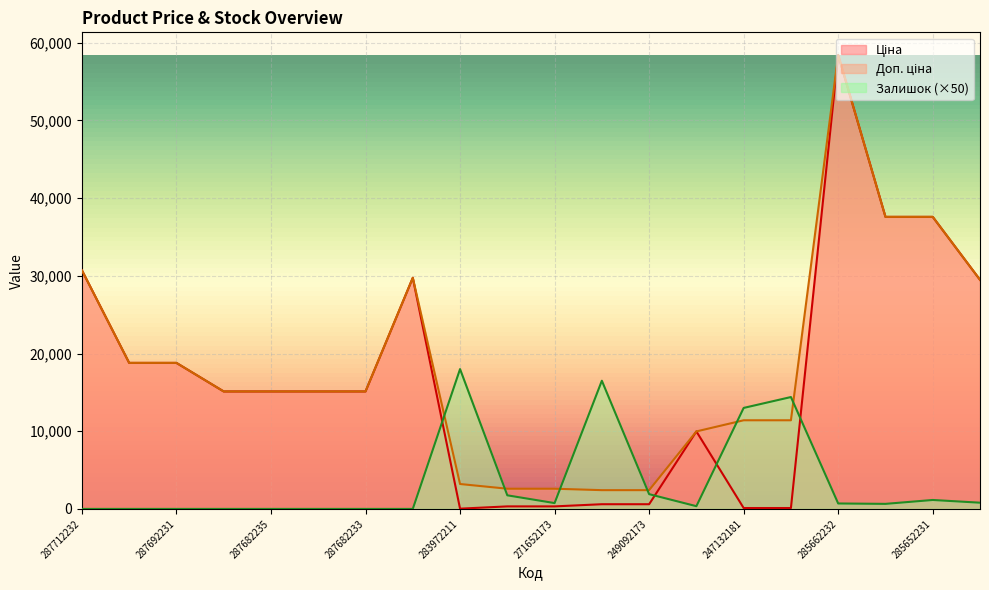

Where is the first local minimum for Ціна?

283972211